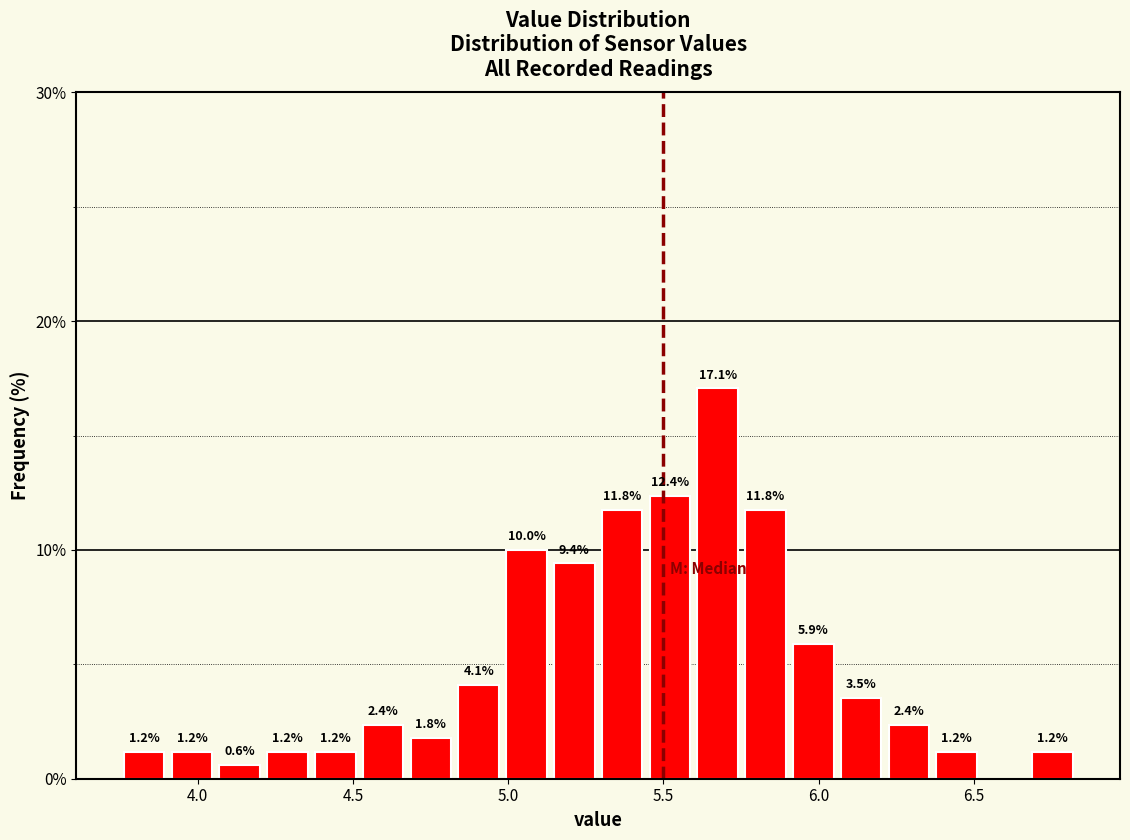

Around what value on the x-axis is the tallest bar? Give the approximate position of its centre, as read against the axis.

5.70